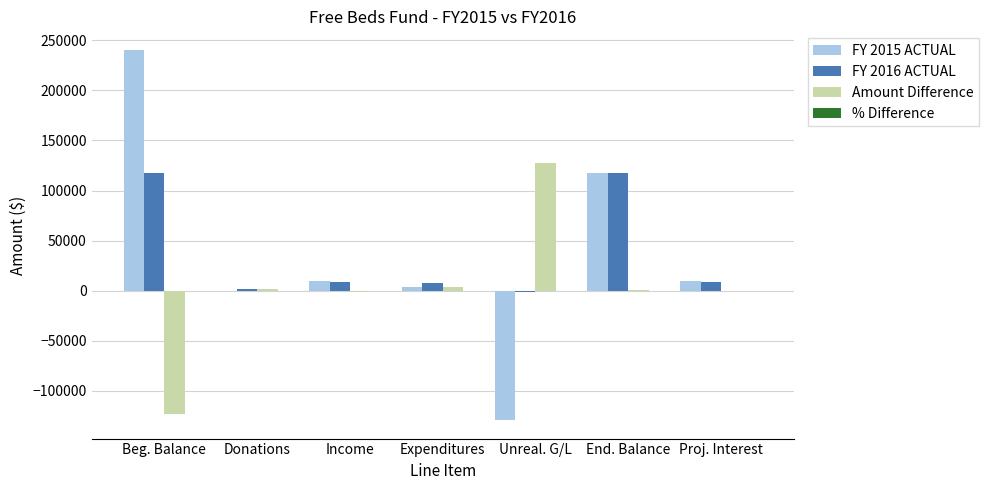

What is the total value across all series at Beg. Balance?

234504.5